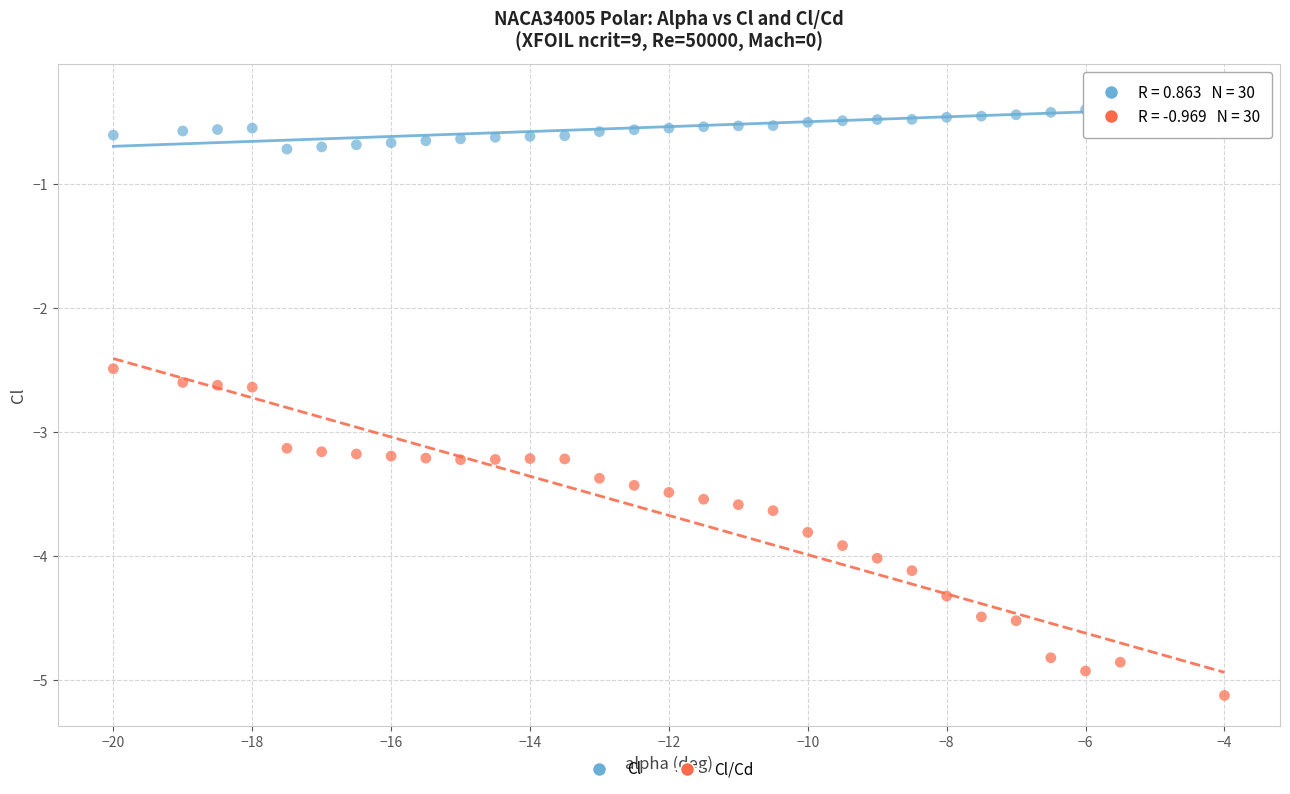

Across all series, what Y value is closest to -2?

-2.5